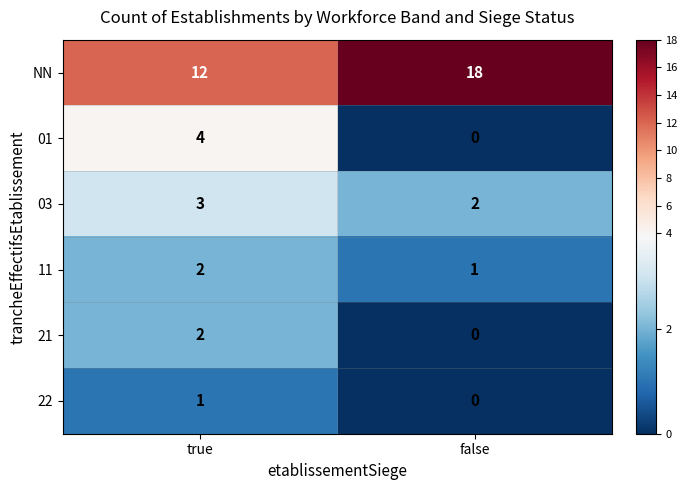

Which series changed the most between true and false?

NN